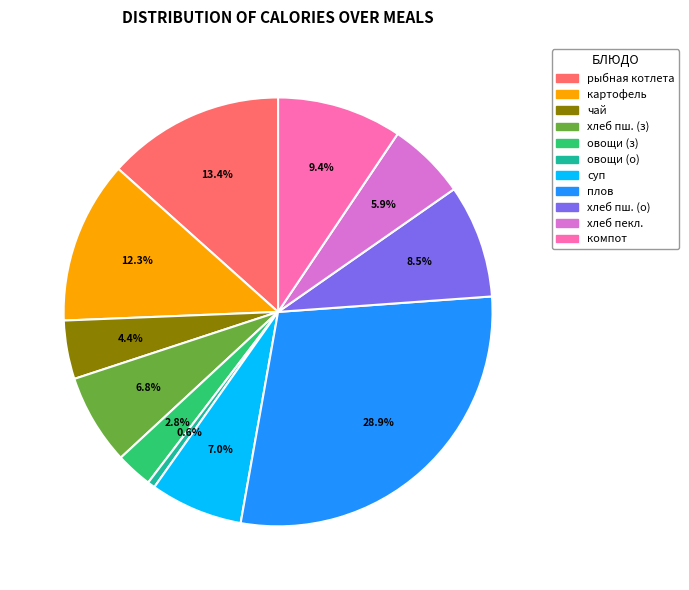

Does any single category account for the majority?

No